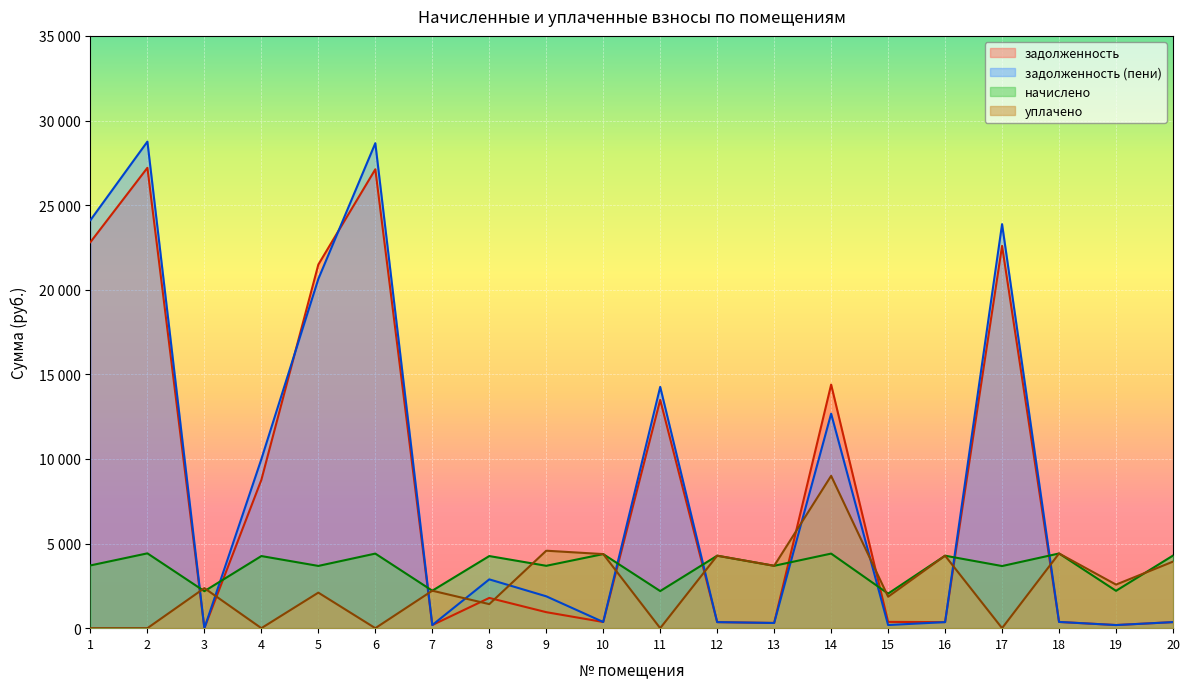

Which series has the largest range (max minus min)?

задолженность (пени)